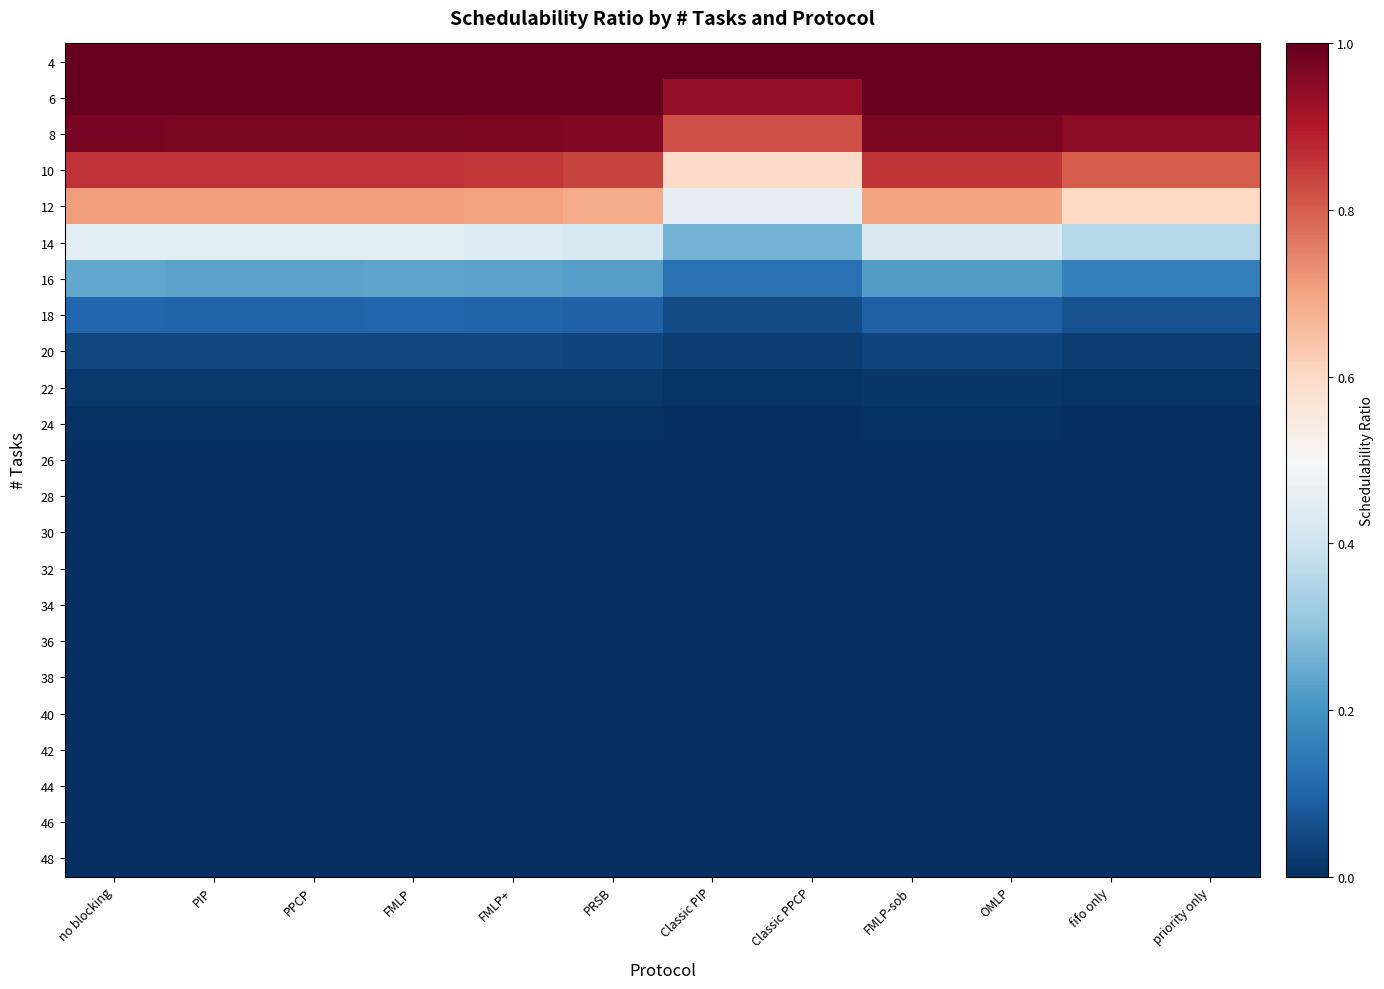

Which has a higher value, Classic PPCP or OMLP?

Classic PPCP